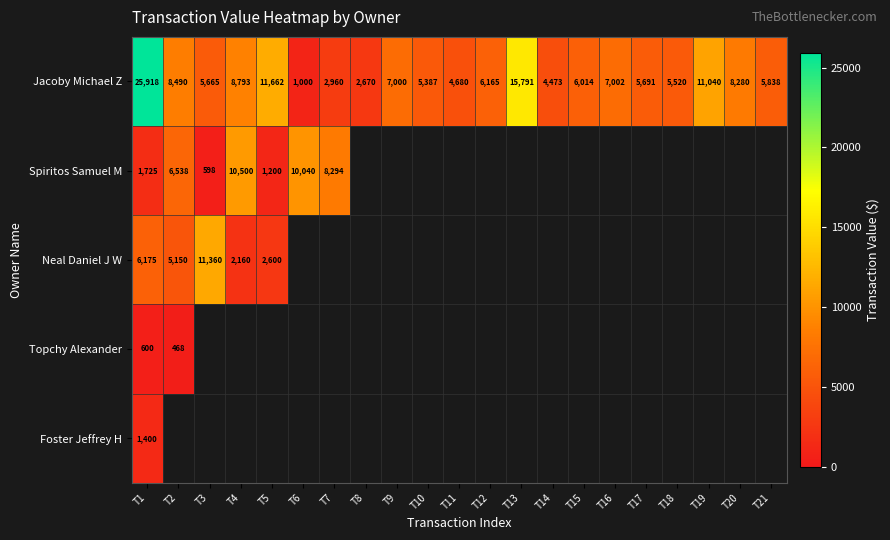

What is the sum of all Jacoby Michael Z values?

160039